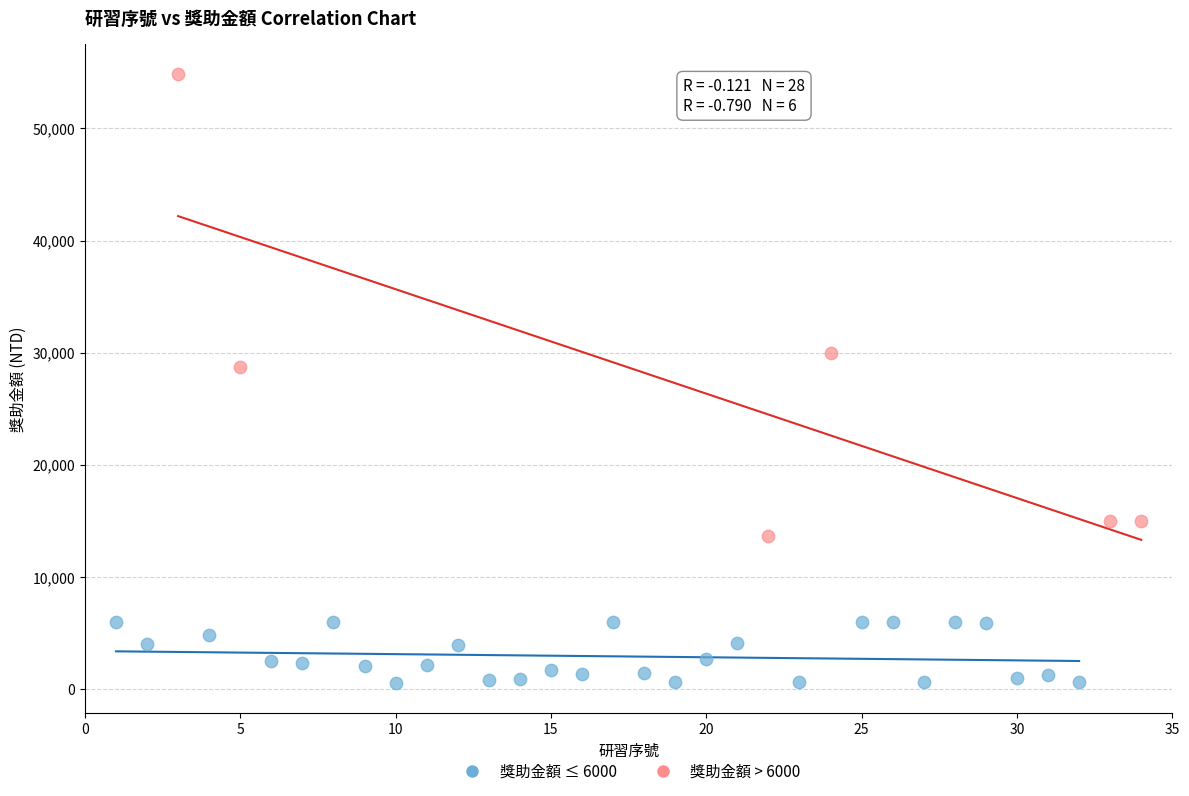

Which series has the largest Y range (max minus min)?

獎助金額 > 6000